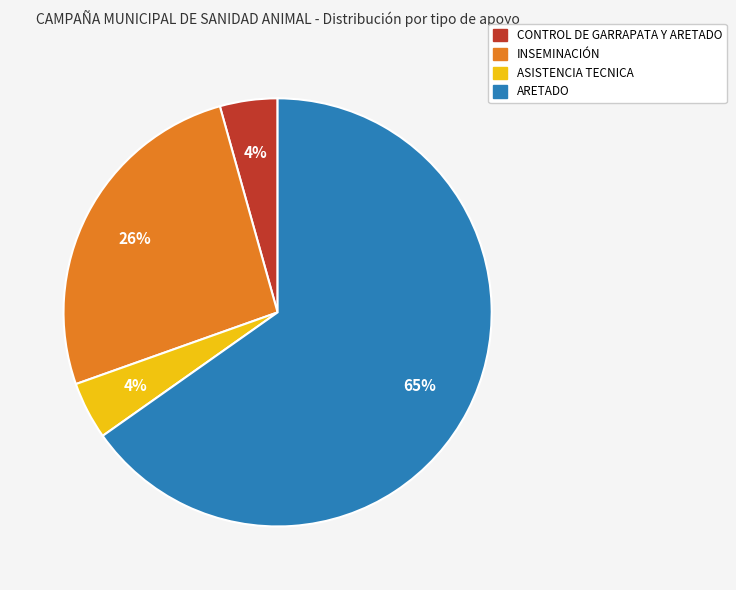

Count the number of slices in the pie.

4